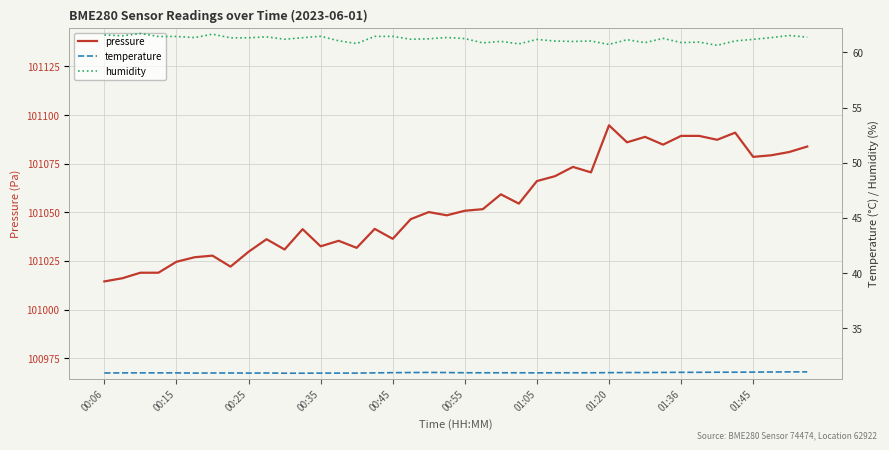

What is the lowest value of the humidity series?

60.6